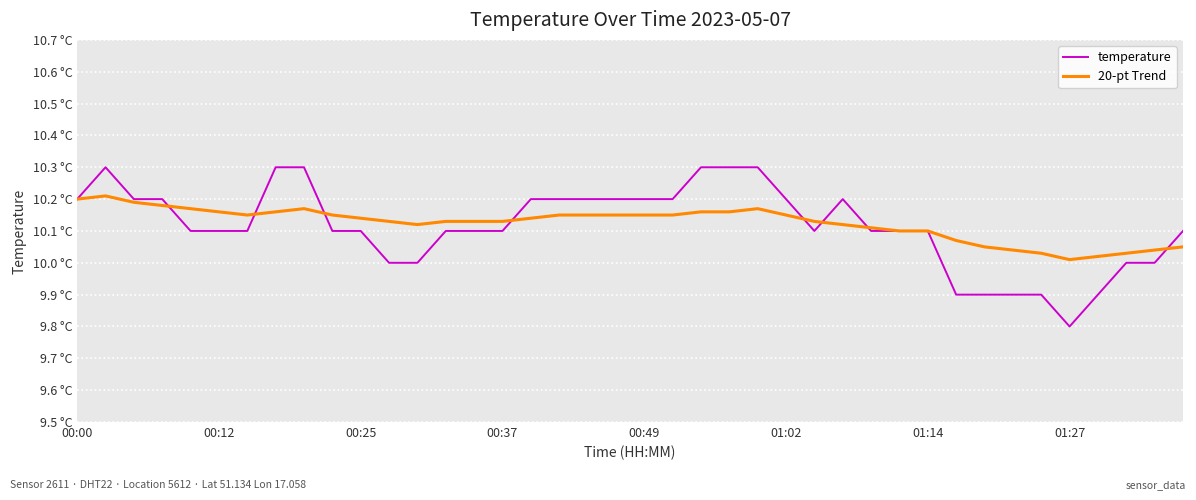

Rank the series by their average value, from lowest to highest.

temperature, 20-pt Trend